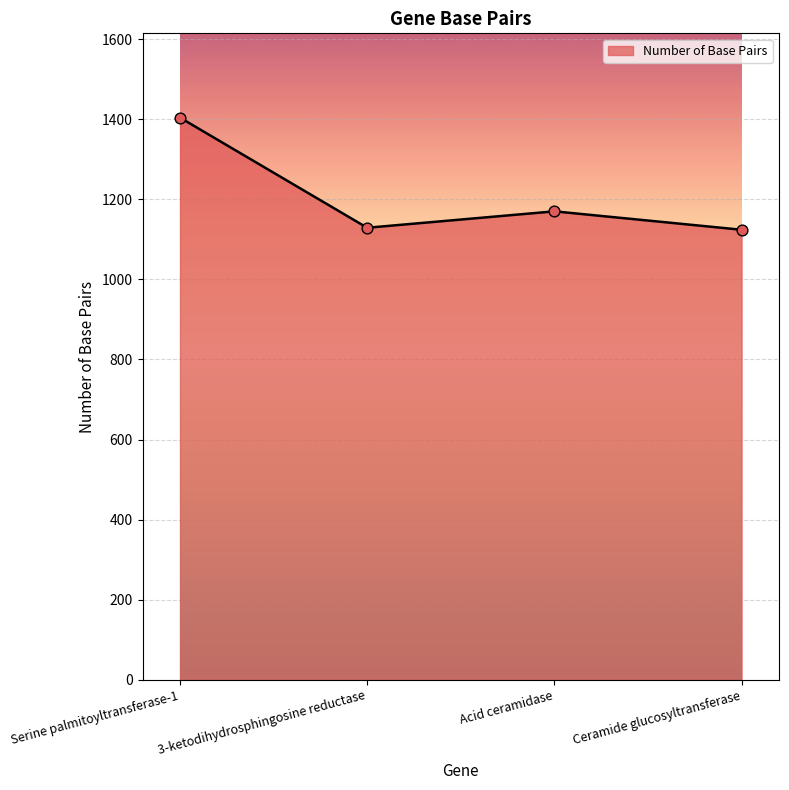

Between Ceramide glucosyltransferase and Acid ceramidase, which is larger?

Acid ceramidase